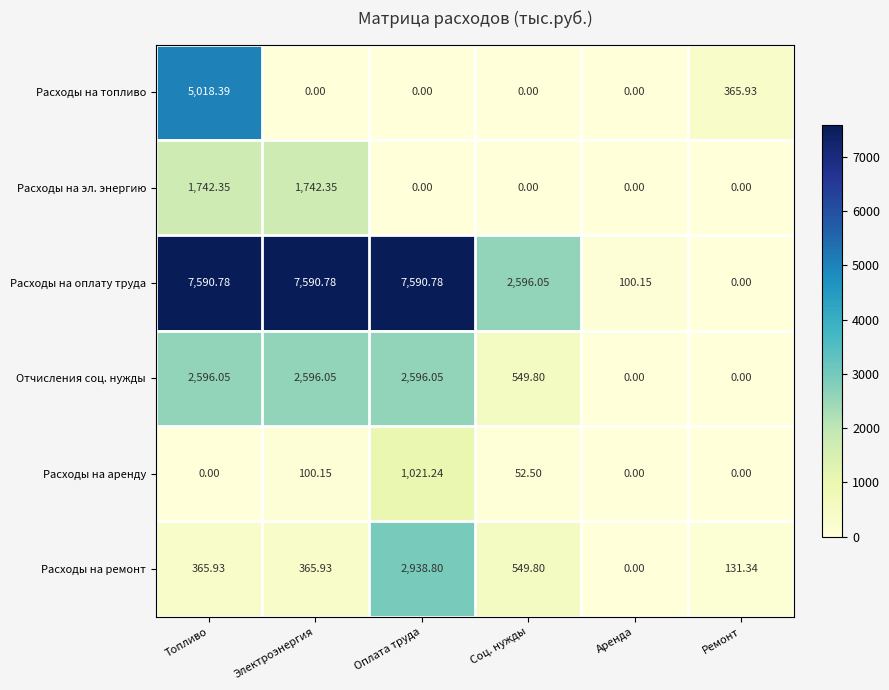

At which category is the sum across all series the highest?

Топливо